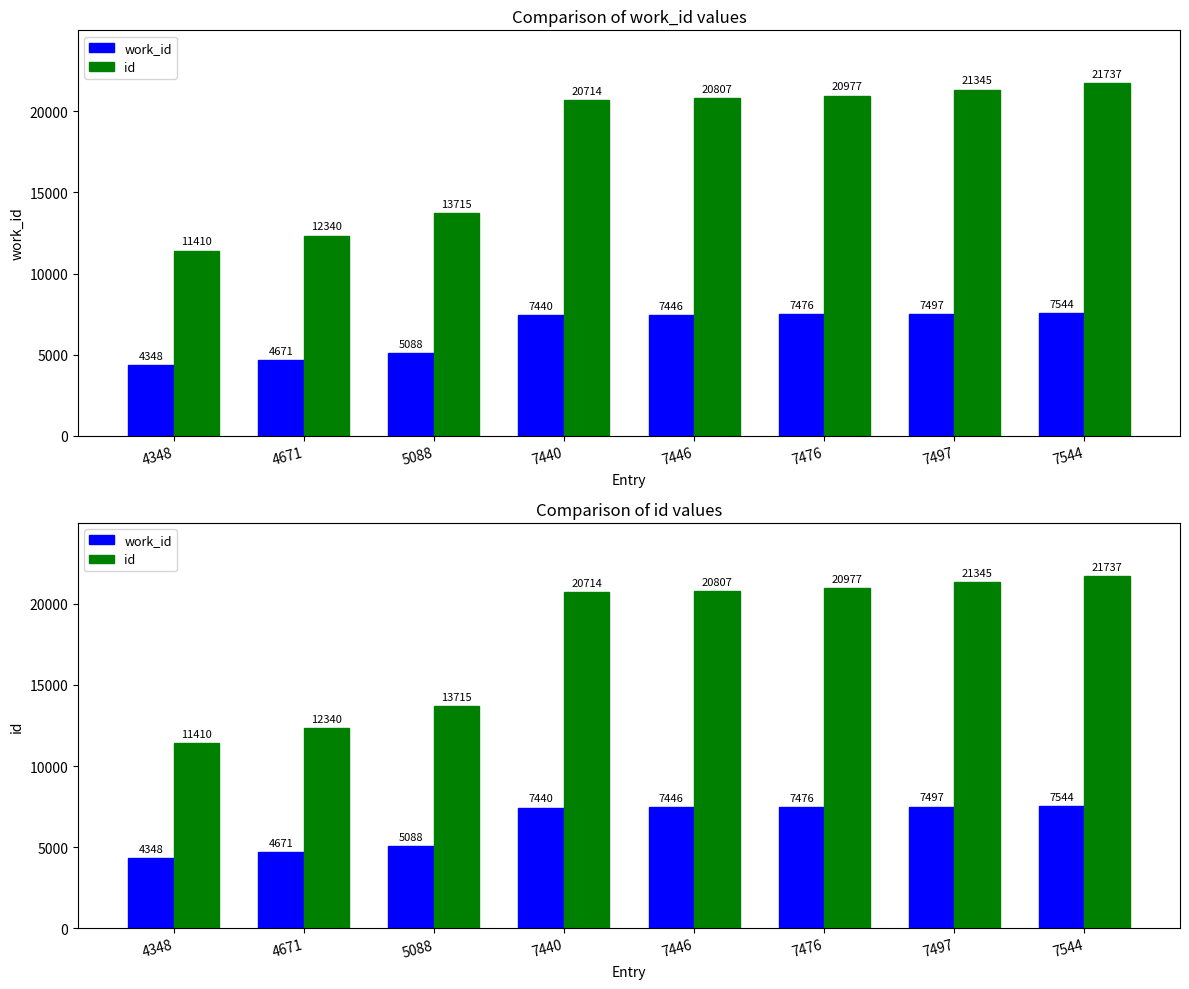

How many groups of bars are there?

8